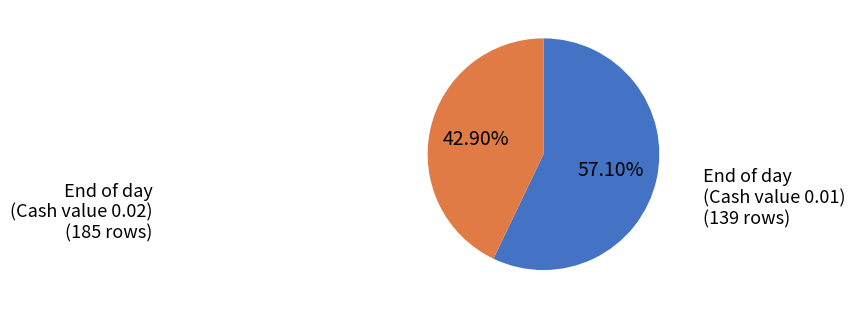

Is there any slice that represents more than half of the pie?

Yes